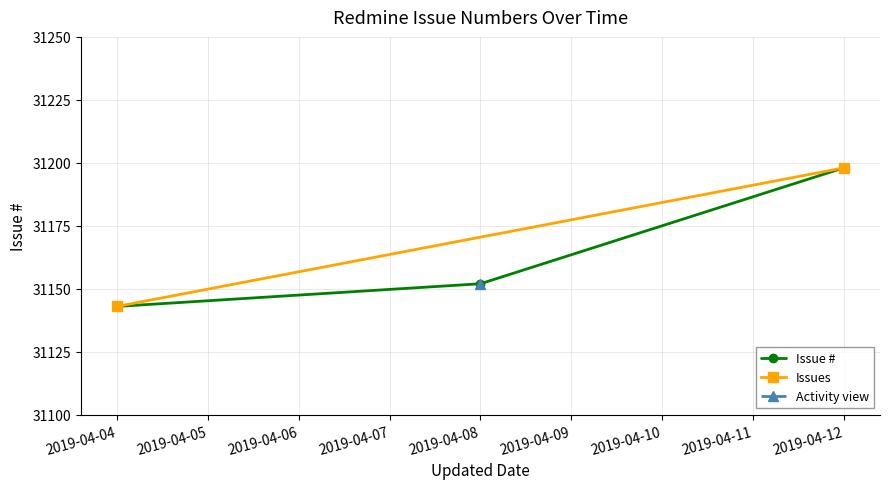

What is the value of the Issue # point at the 2nd from the left?

31152